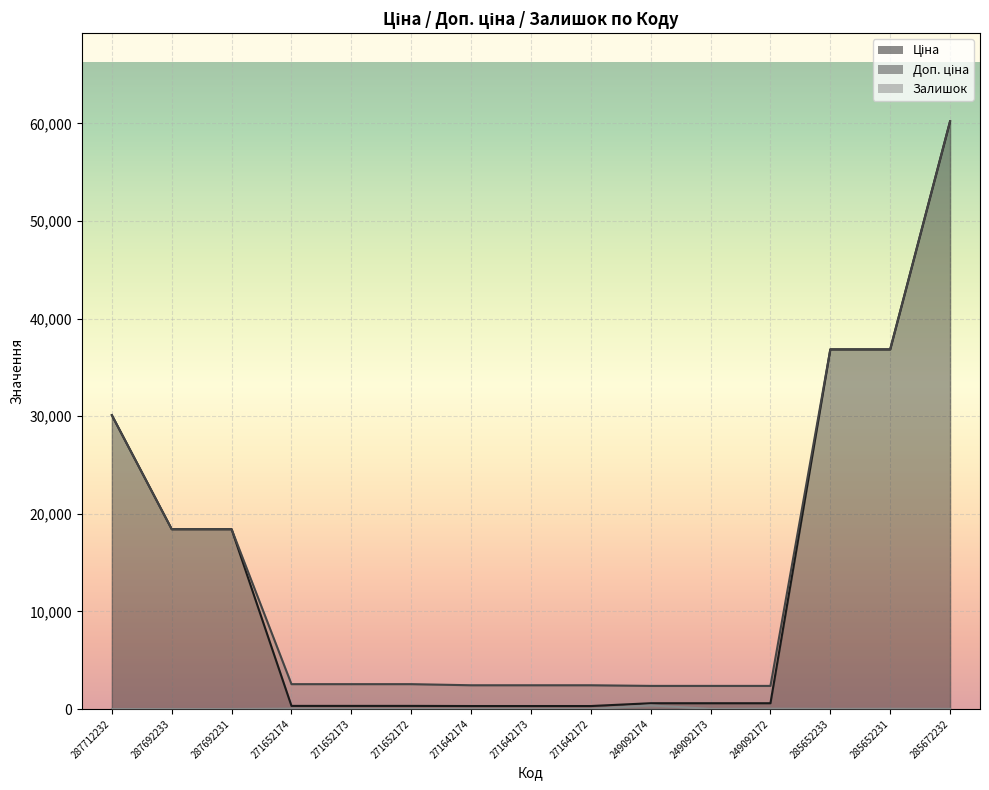

What are all the series names shown in the legend?

Ціна, Доп. ціна, Залишок